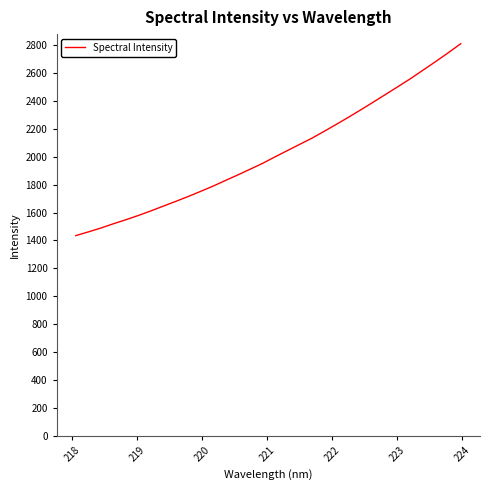

What is the smallest value displayed?

1435.0